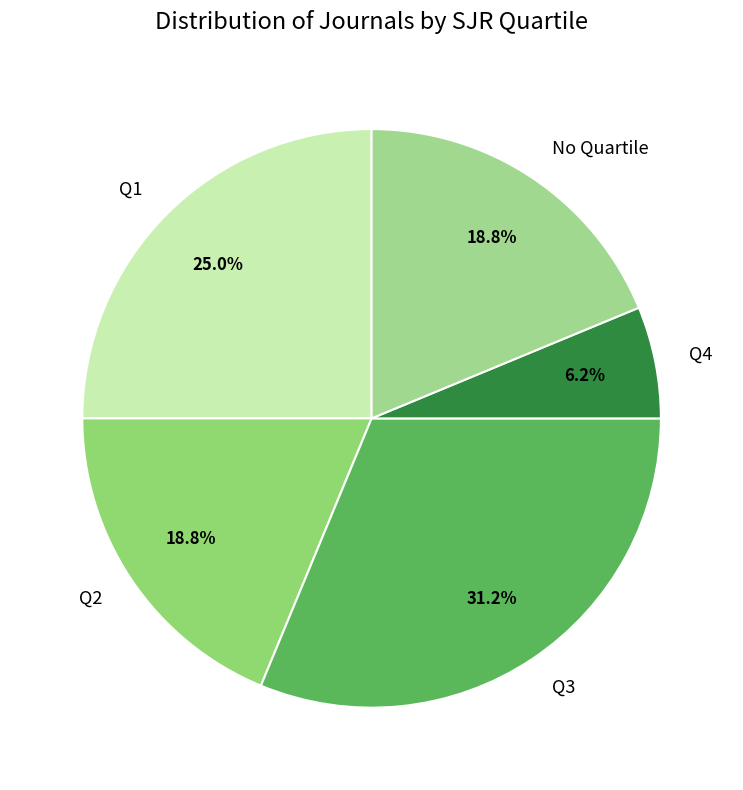

To the nearest percent, what is the combined percentage of Q4 and Q2?

25%